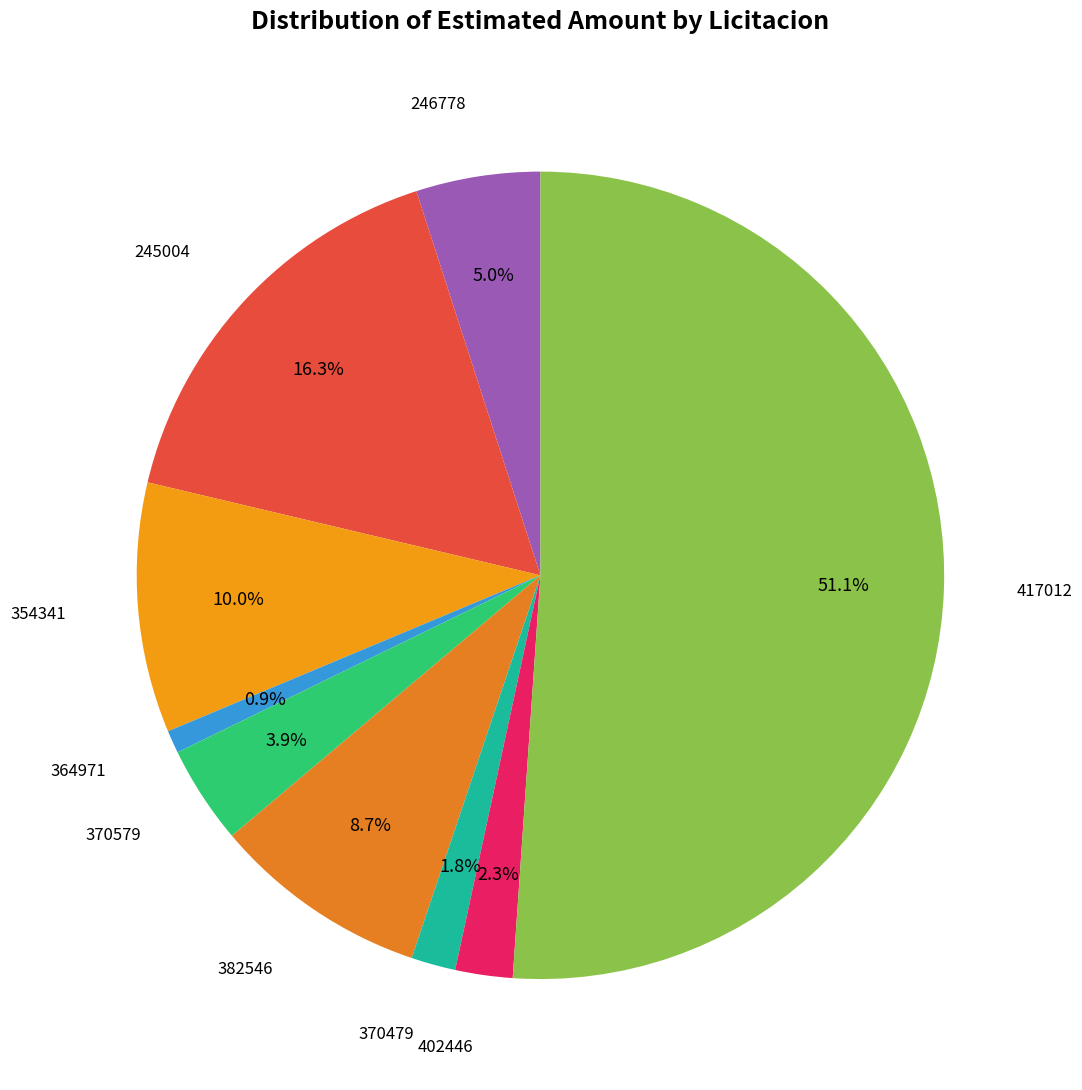

To the nearest percent, what is the average slice percentage?

11%